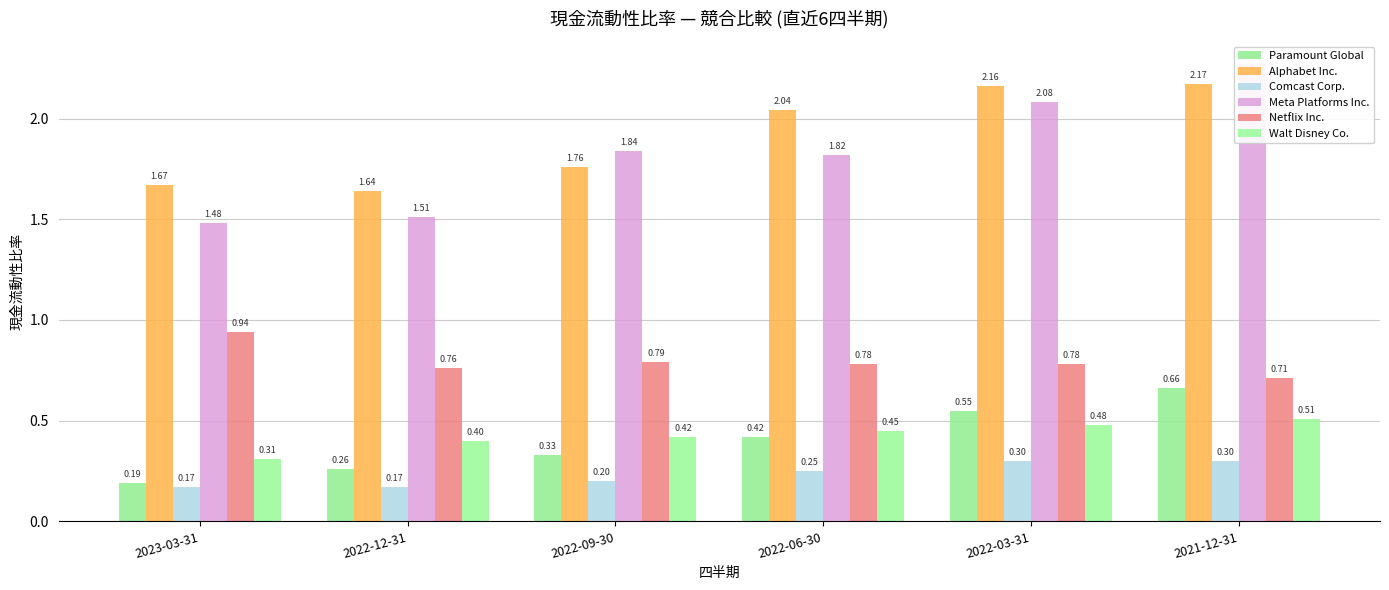

What is the label of the 6th bar from the right?

2023-03-31